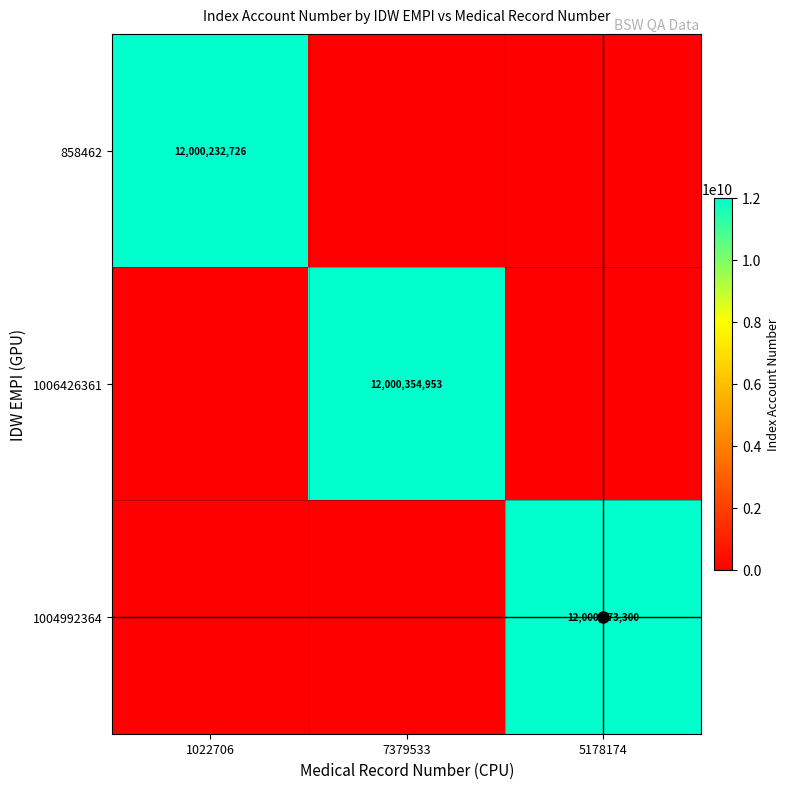

Which has a higher value, 5178174 or 1022706?

1022706